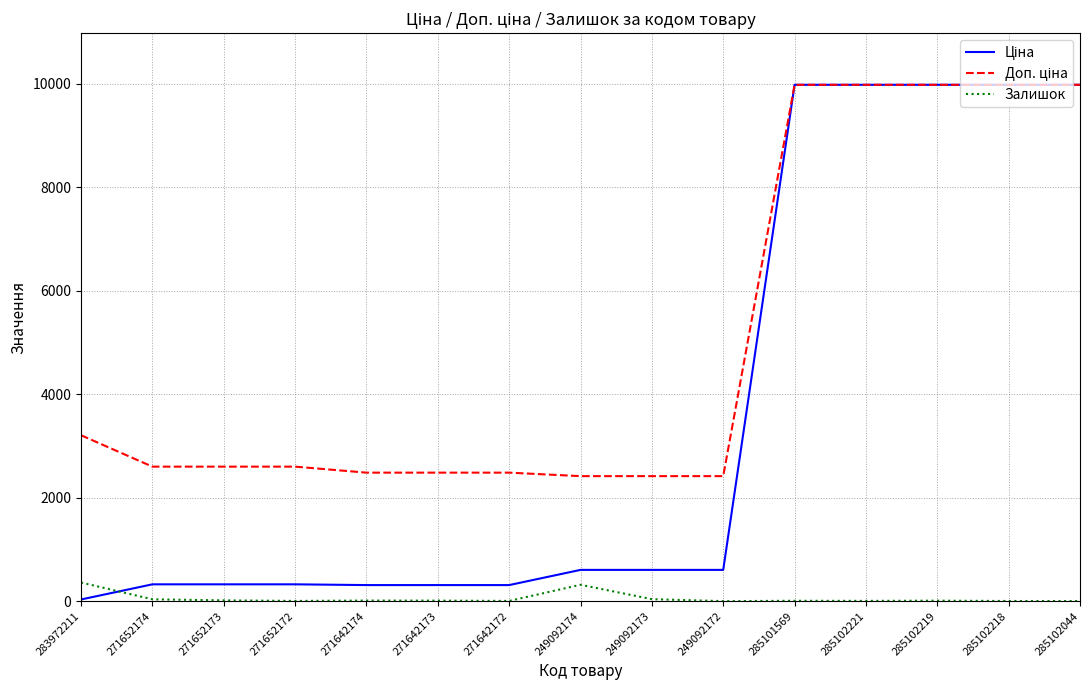

True or false: Залишок has a value of 360.0 at 283972211.

True